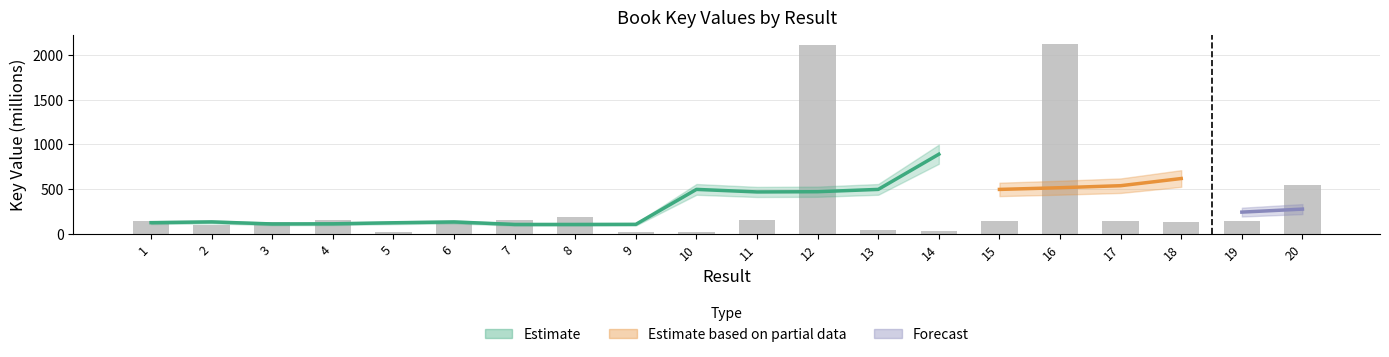

Rank the categories by value from highest to lowest.

16, 12, 20, 8, 4, 7, 11, 6, 15, 19, 17, 1, 3, 18, 2, 13, 14, 5, 9, 10